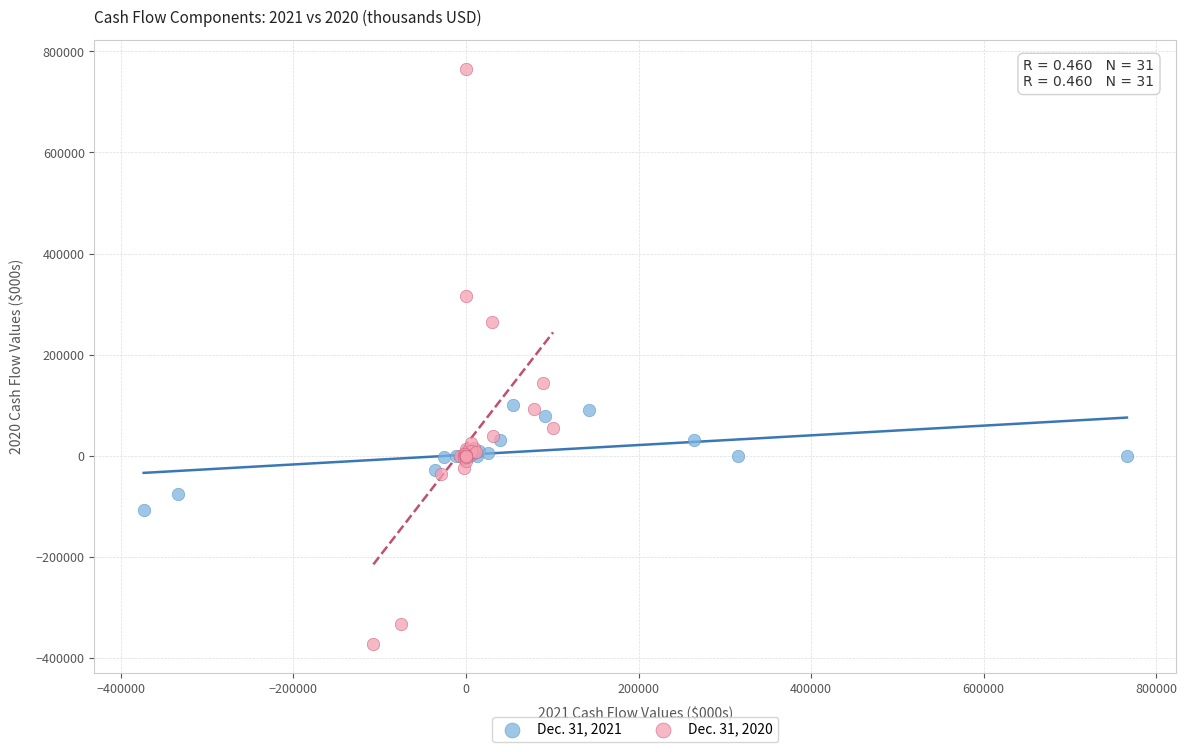

Which series has the widest spread of Y values?

Dec. 31, 2020